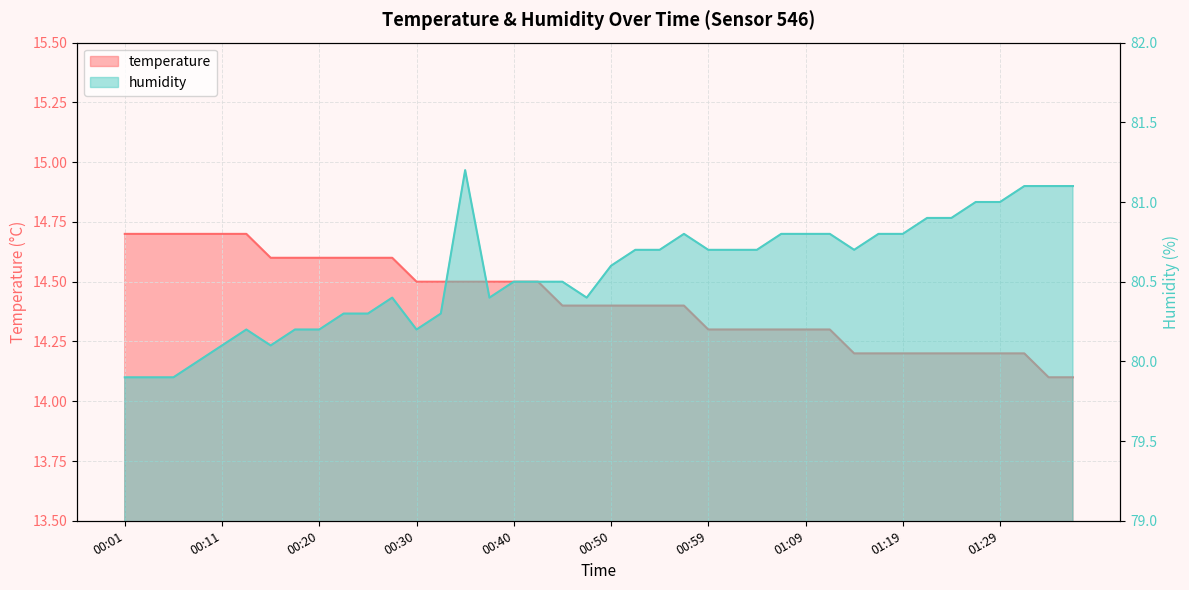

True or false: temperature and humidity cross at least once.

False